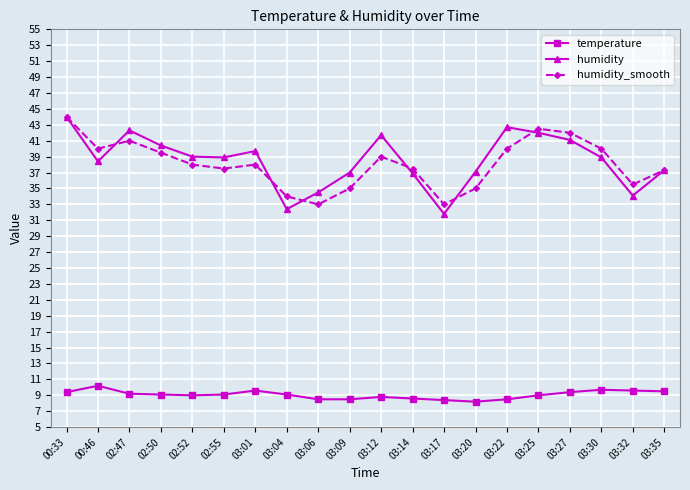

The humidity_smooth series shows 8.2 at 03:01. True or false?

False